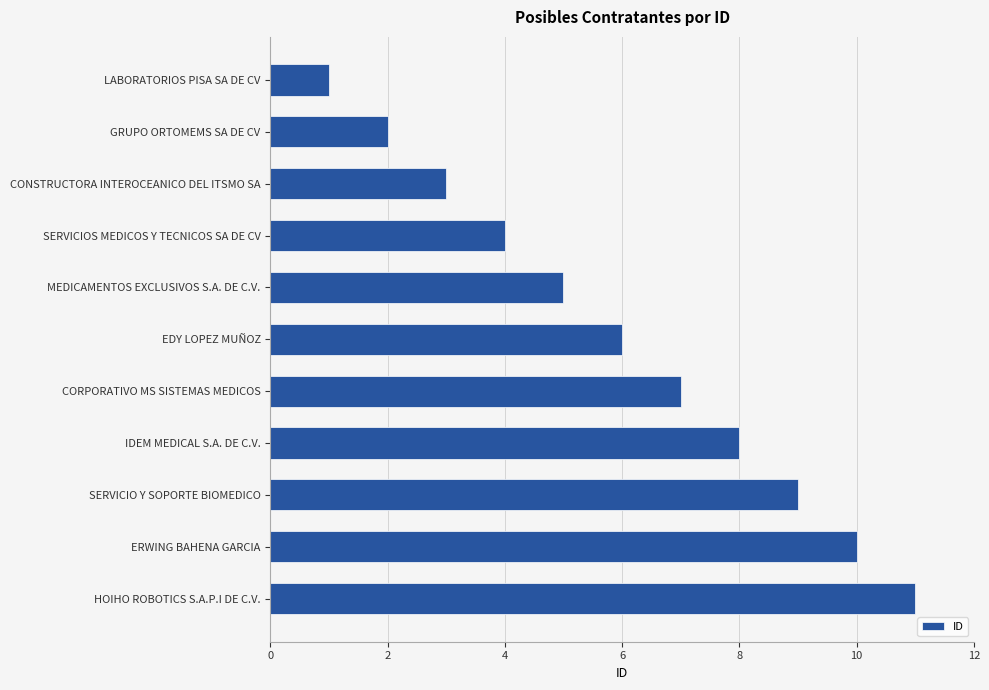

What is the difference between the maximum and minimum values?

10